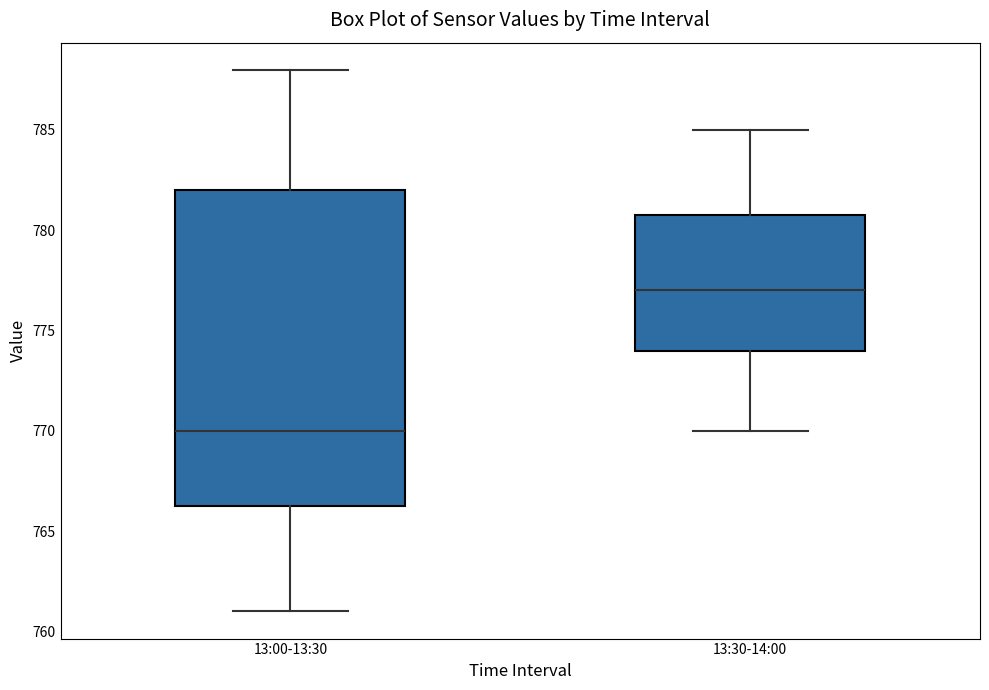

Which box's median line is the highest?

13:30-14:00